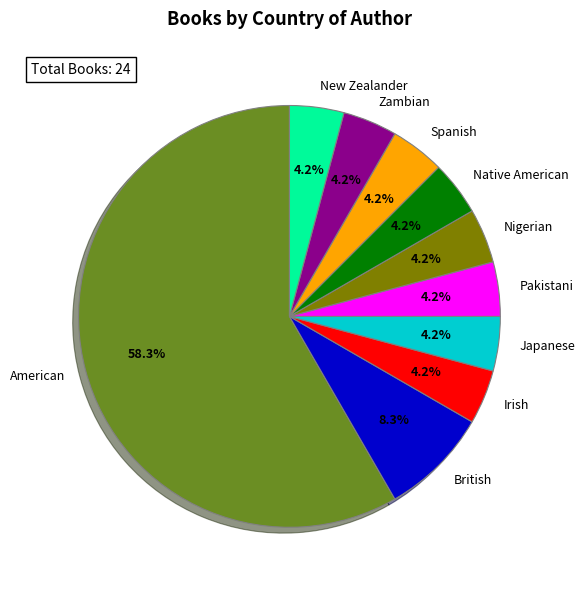

How many segments does this pie chart have?

10